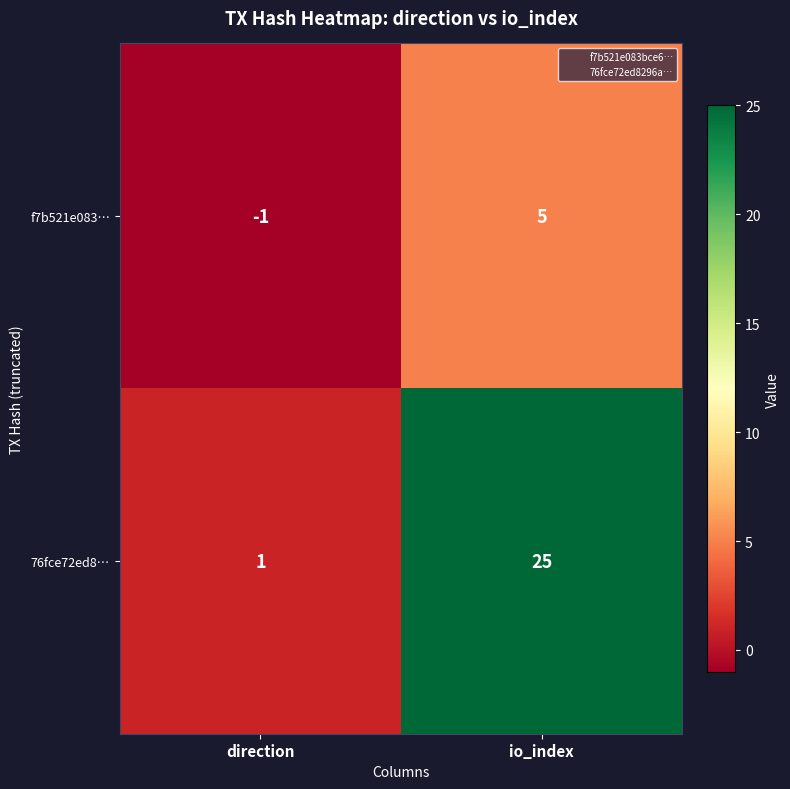

What is the greatest value displayed?

25